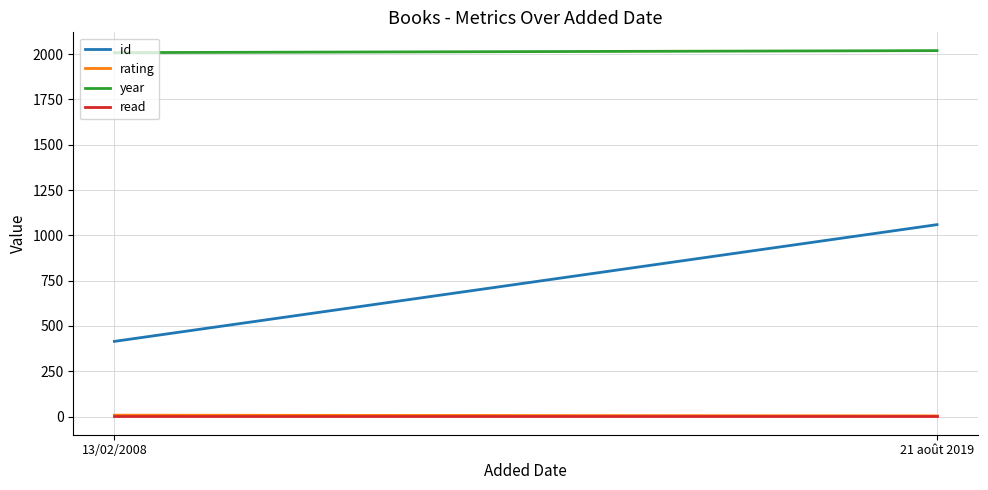

Reading left to right, extract all data points from this chart.

id: 13/02/2008=415	21 août 2019=1059
rating: 13/02/2008=8	21 août 2019=4
year: 13/02/2008=2008	21 août 2019=2019
read: 13/02/2008=1	21 août 2019=1